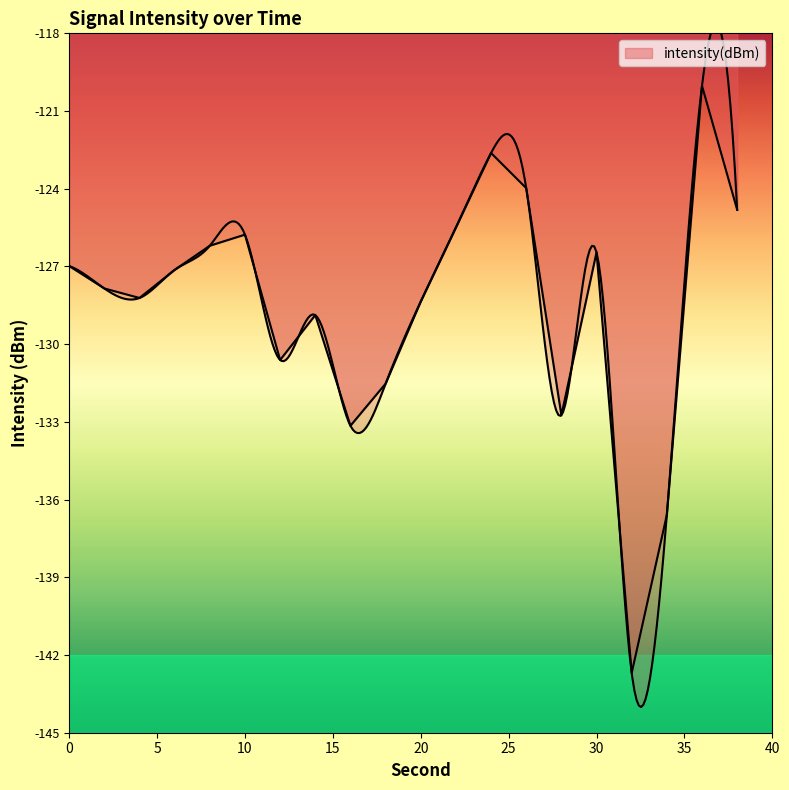

What is the sum of the values at 38 and 28?

-257.6